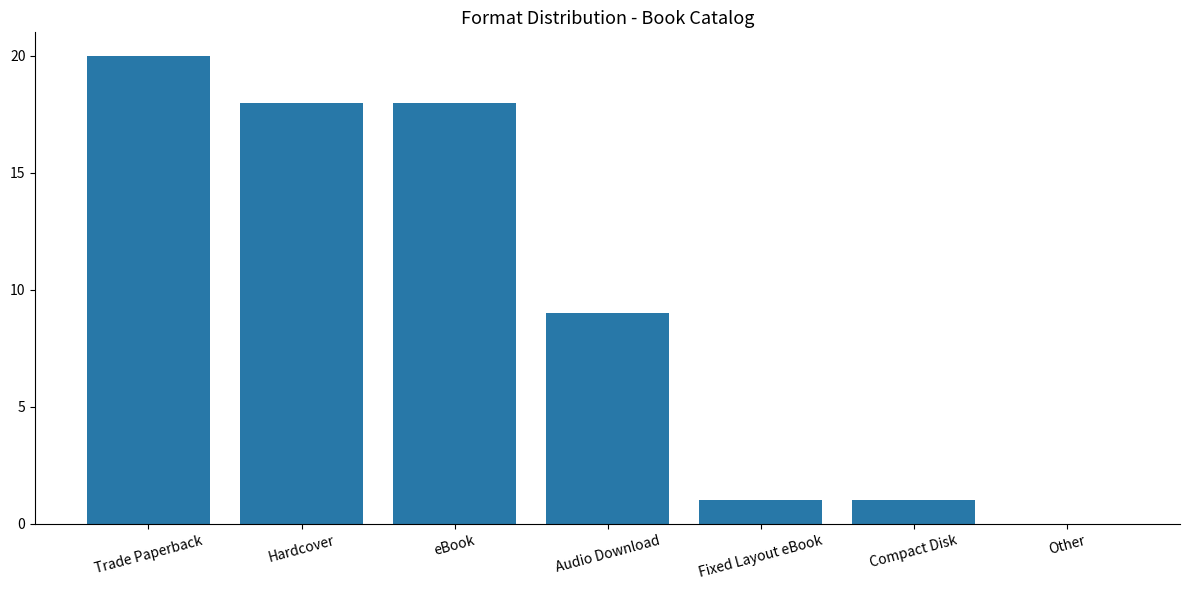

True or false: the data shows 0 at Other.

True